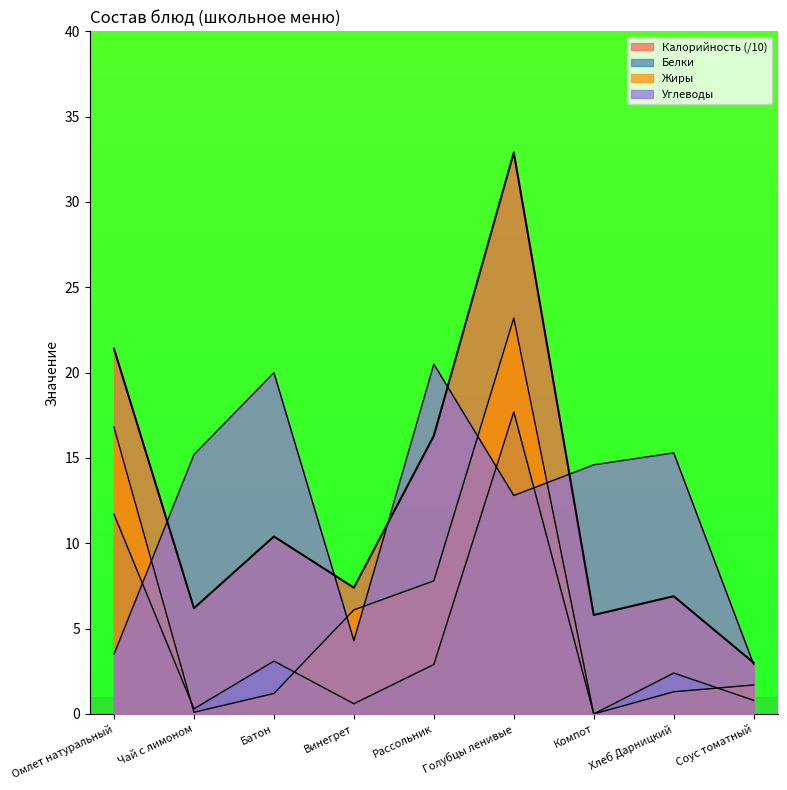

What is the label of the 2nd point from the right?

Хлеб Дарницкий